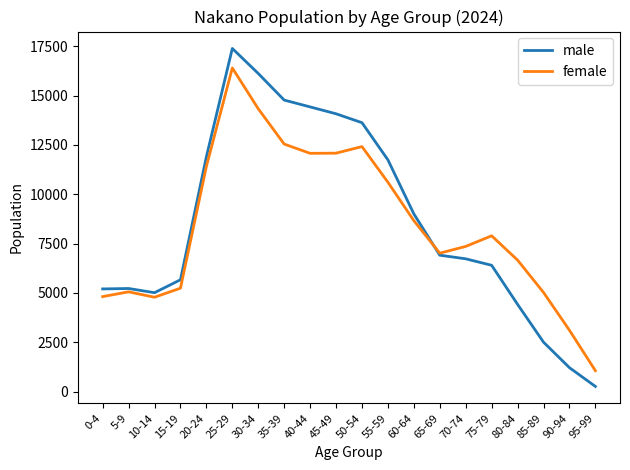

Which series has the largest total across all categories?

male